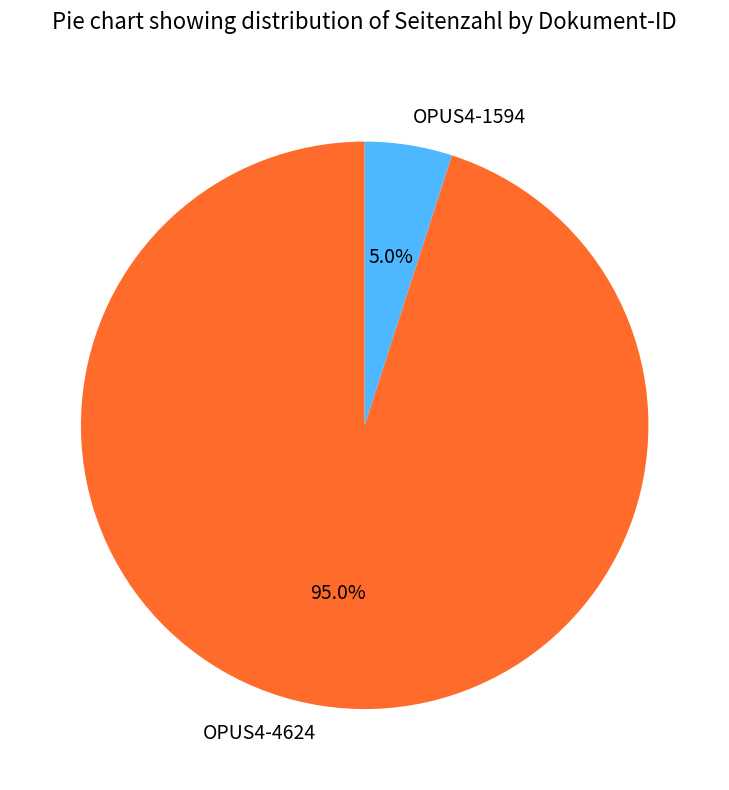

What percentage is the OPUS4-1594 slice, to the nearest percent?

5%